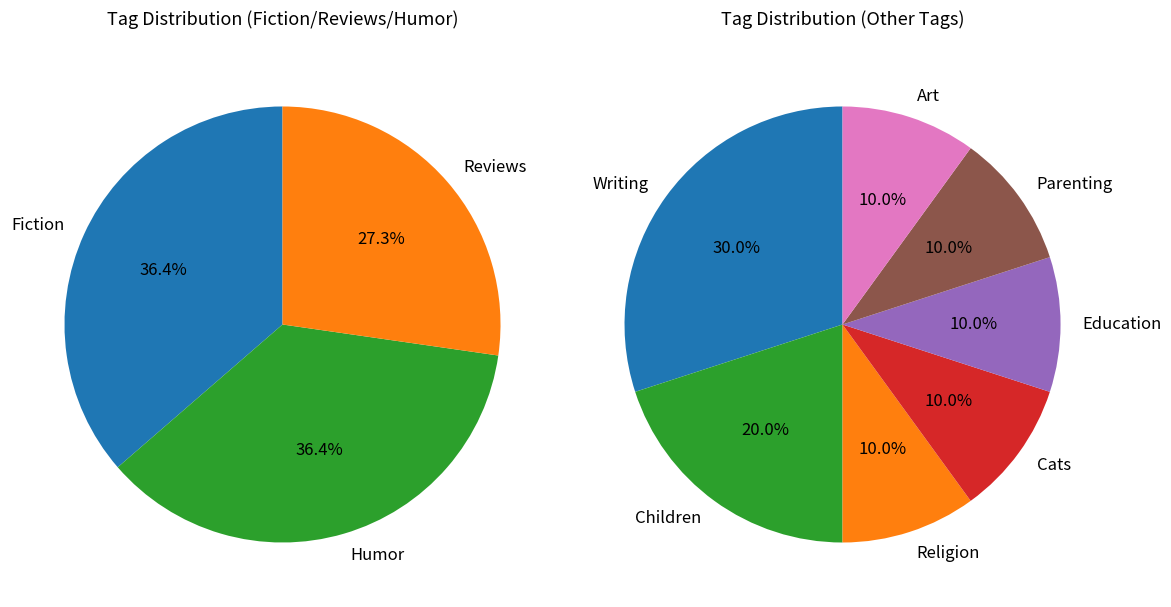

Is there a majority slice in this chart?

No